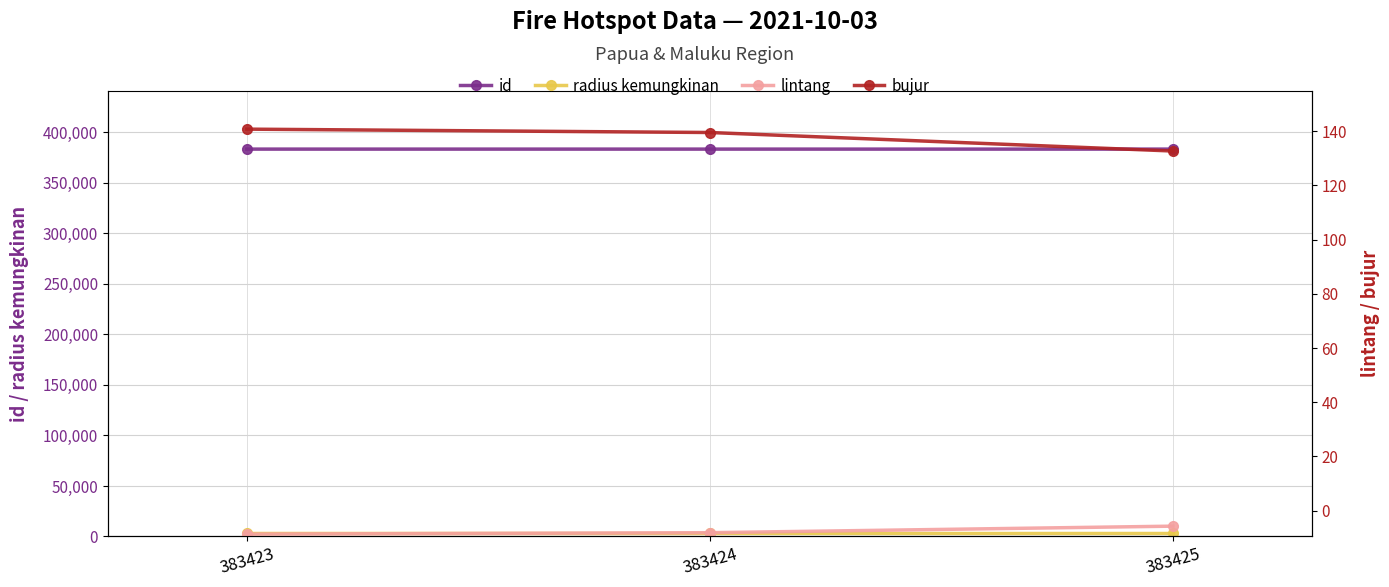

List the labels in order of id value, largest first.

383425, 383424, 383423